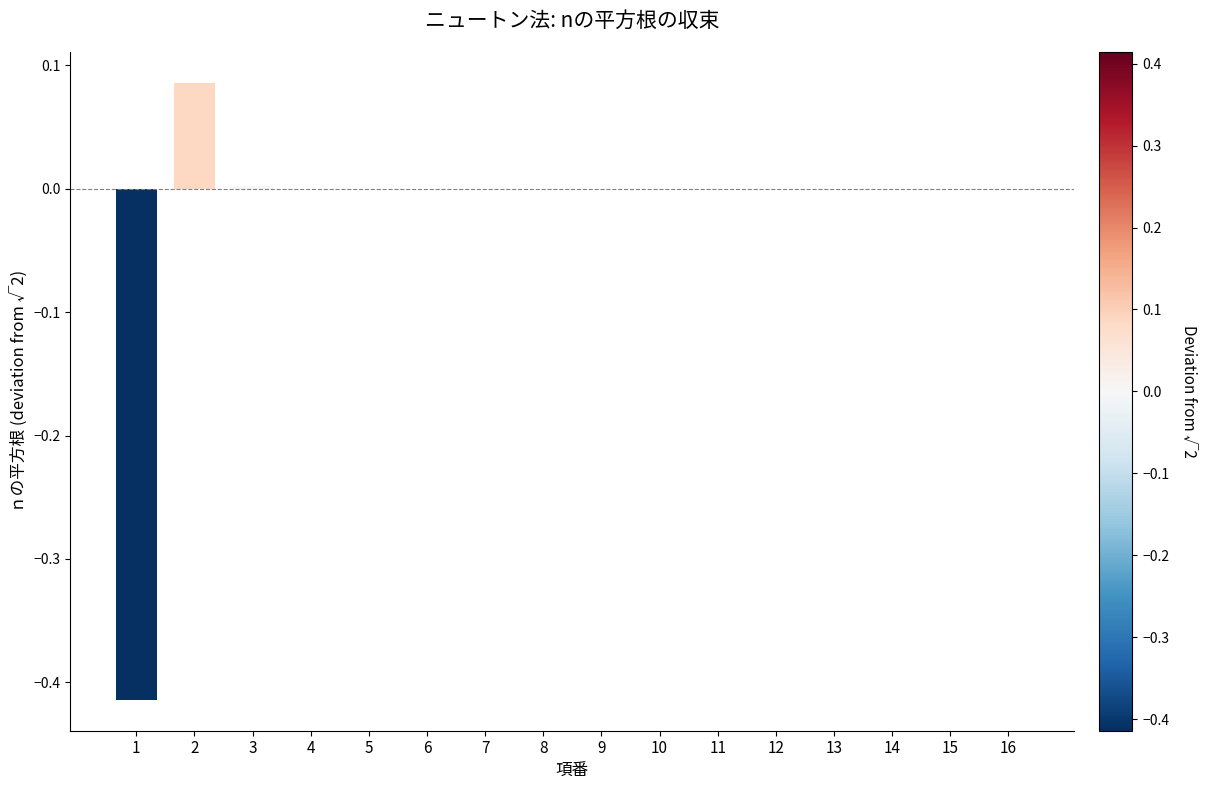

Which has a higher value, 1 or 2?

2